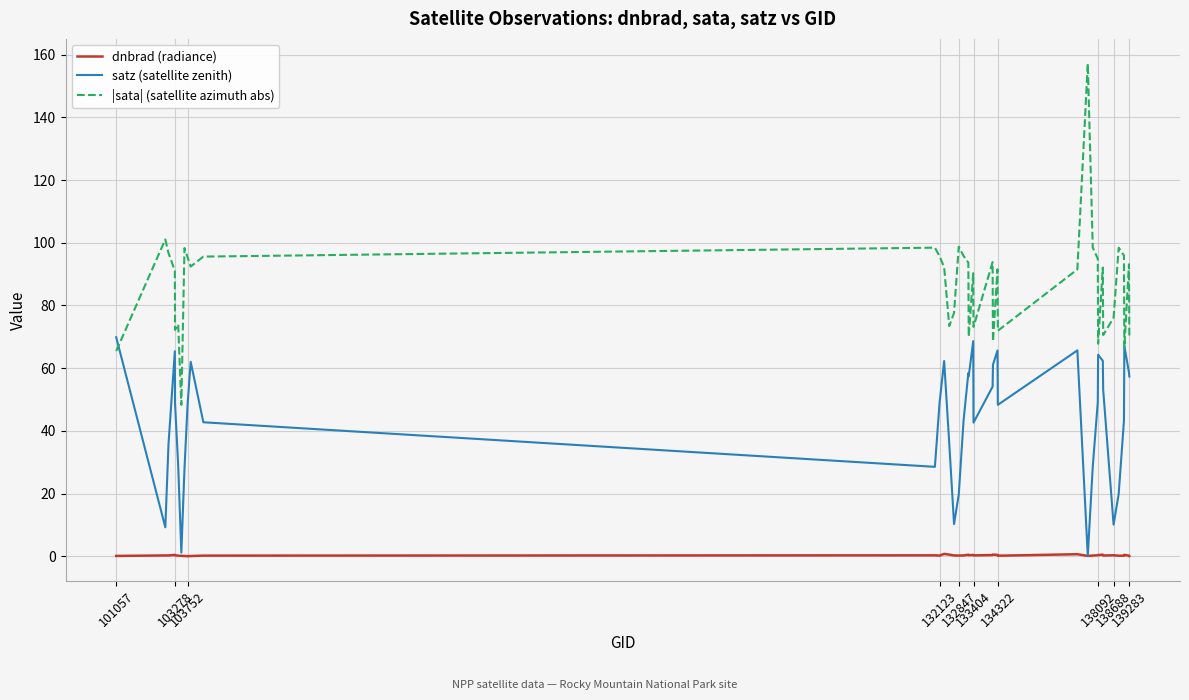

True or false: dnbrad (radiance) and |sata| (satellite azimuth abs) intersect in this chart.

False